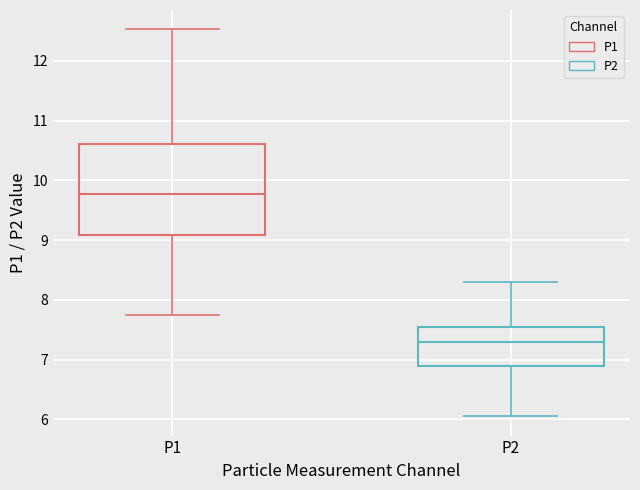

Reading left to right, transcribe this box plot: for each box, give where its median line is, the range the box spans, and where its two whiskers end, as read against the y-axis. The values are not printed on the chart, so give them approximately, as read against the axis.

P1: median 9.8, box 9.1 to 10.6, whiskers 7.8 to 12.5
P2: median 7.3, box 6.9 to 7.5, whiskers 6.1 to 8.3